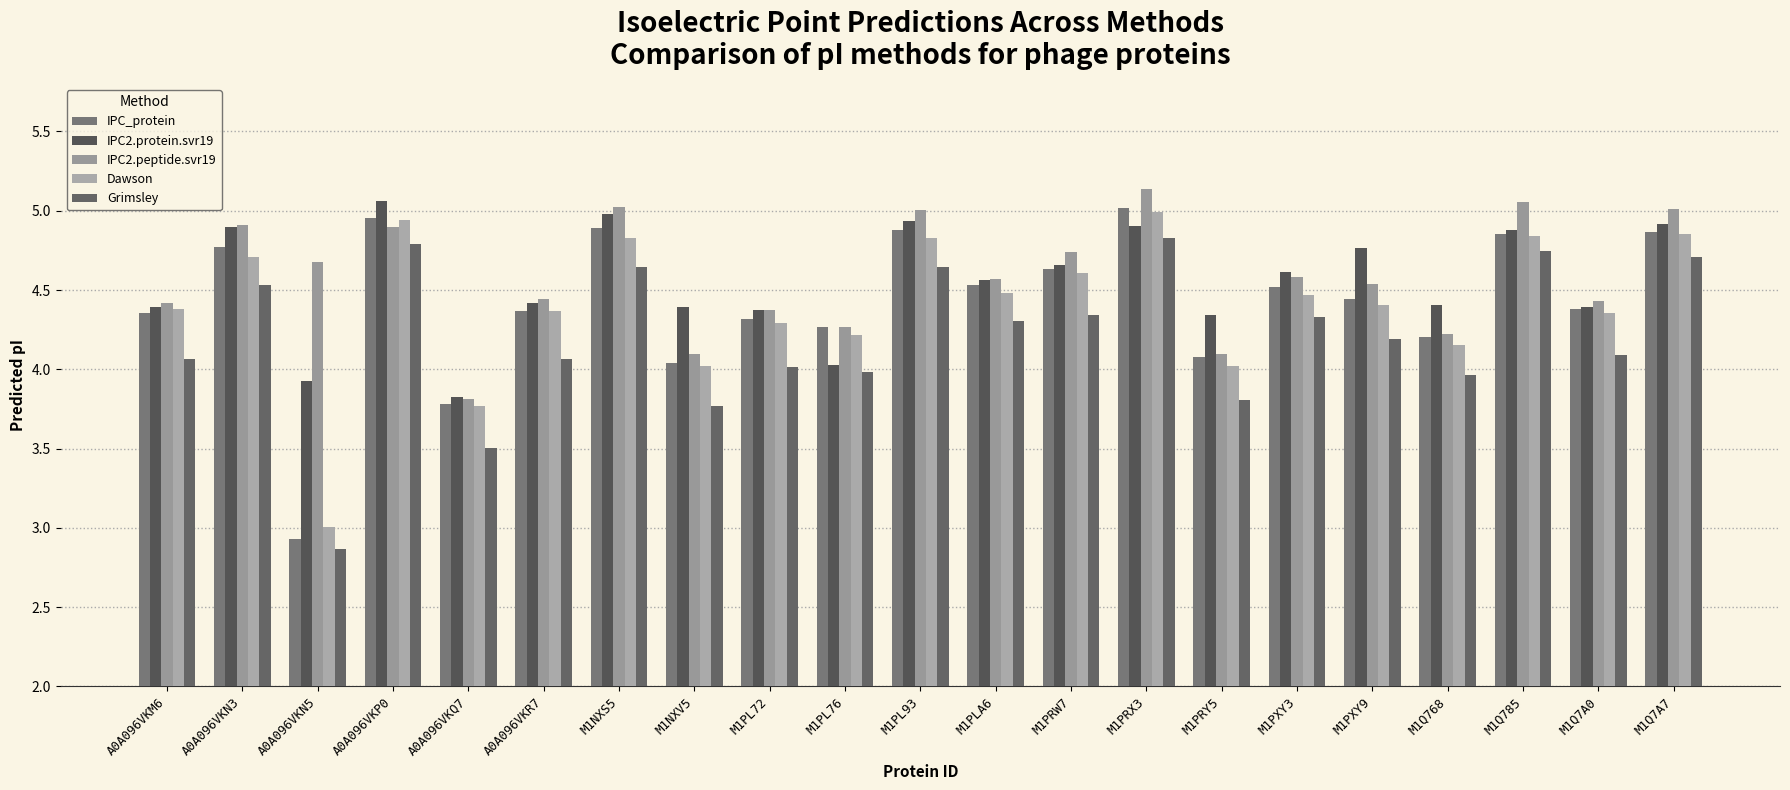

The value of IPC2.peptide.svr19 at A0A096VKM6 is 4.4. True or false?

True